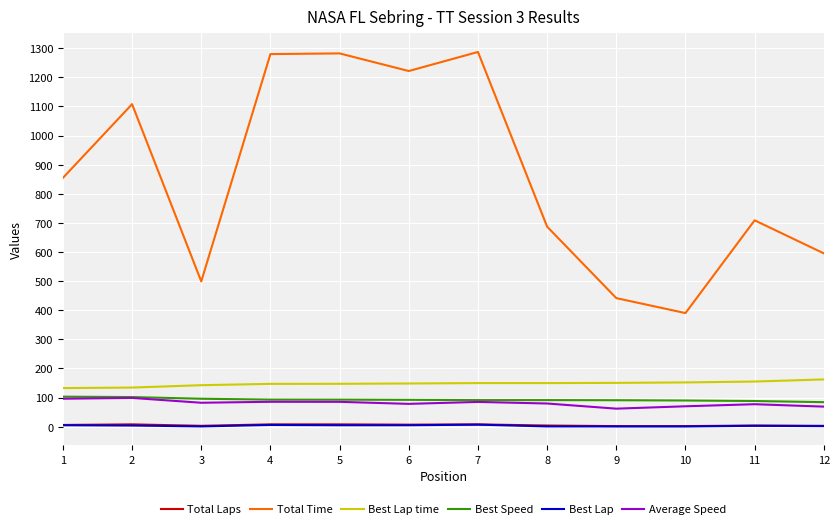

True or false: Best Lap time and Average Speed cross at least once.

False